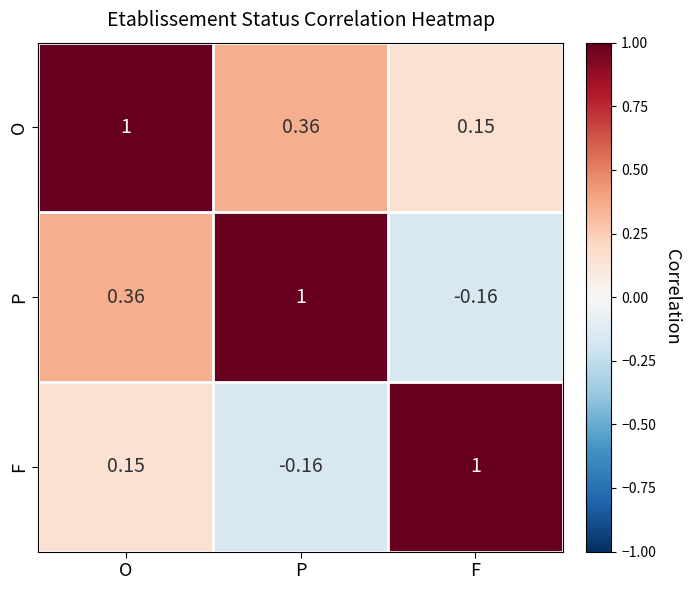

How many series are shown in this chart?

3